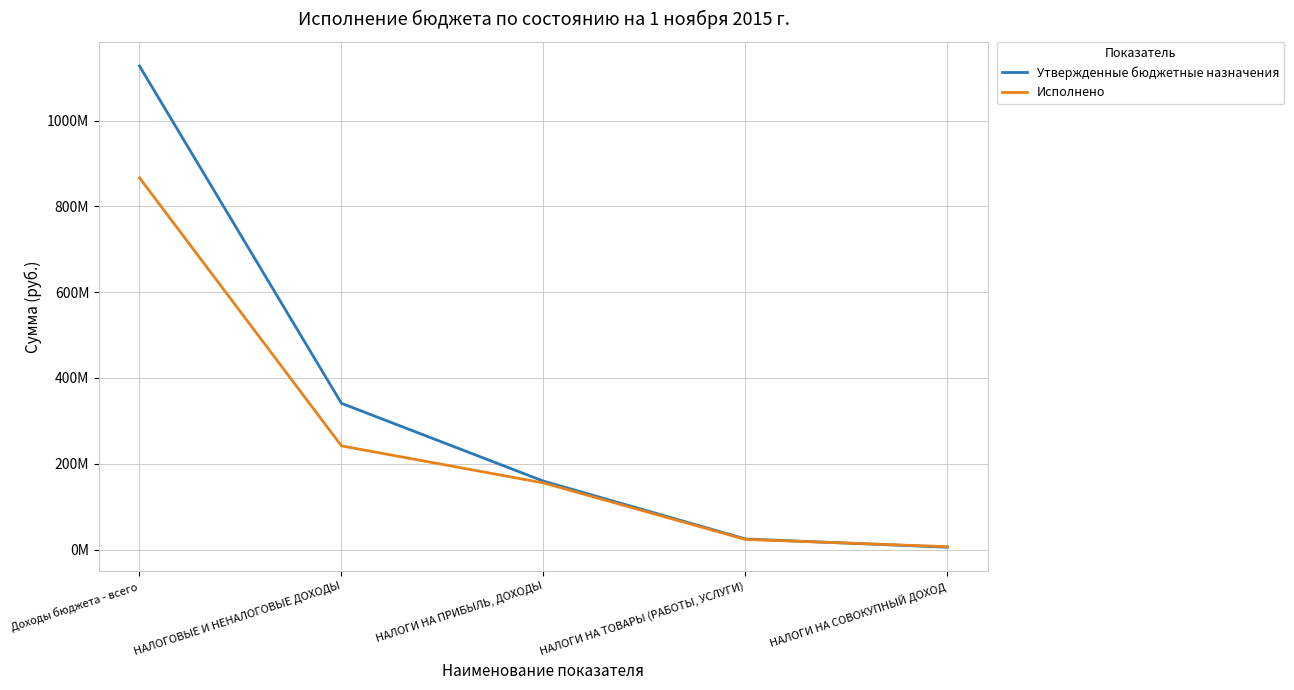

Does the chart have visible grid lines?

Yes